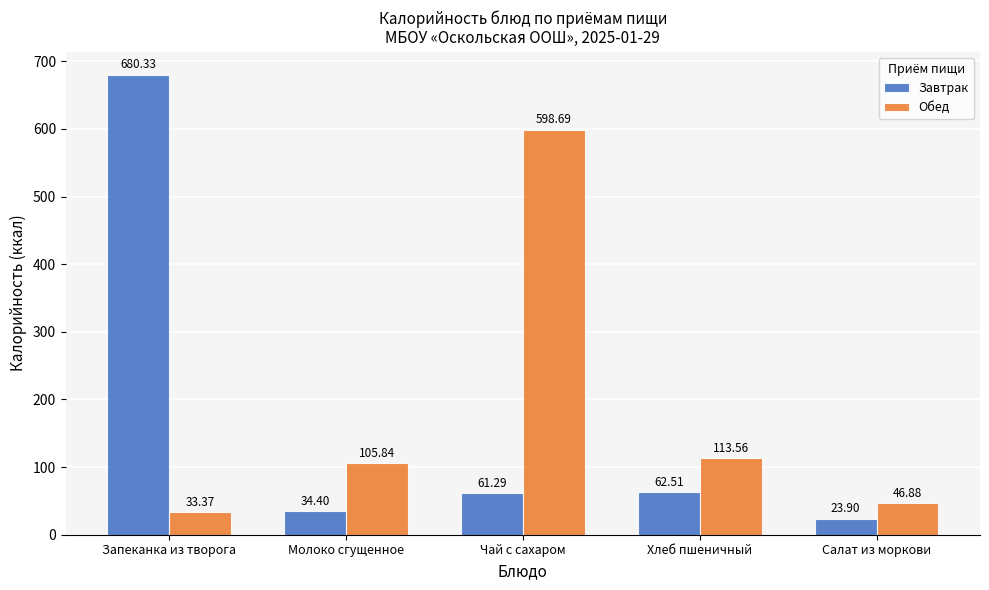

Is it true that Обед equals 165.6 at Хлеб пшеничный?

False